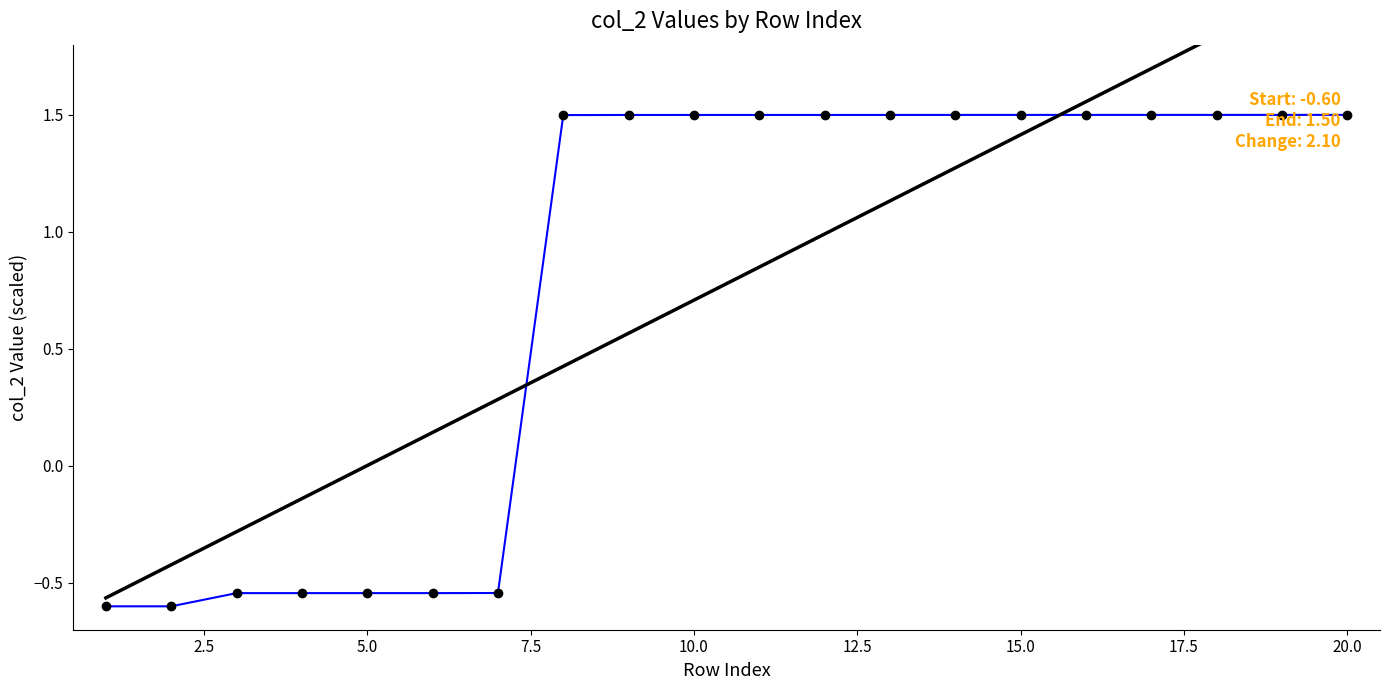

The chart shows a value of -0.5 at 4. True or false?

True